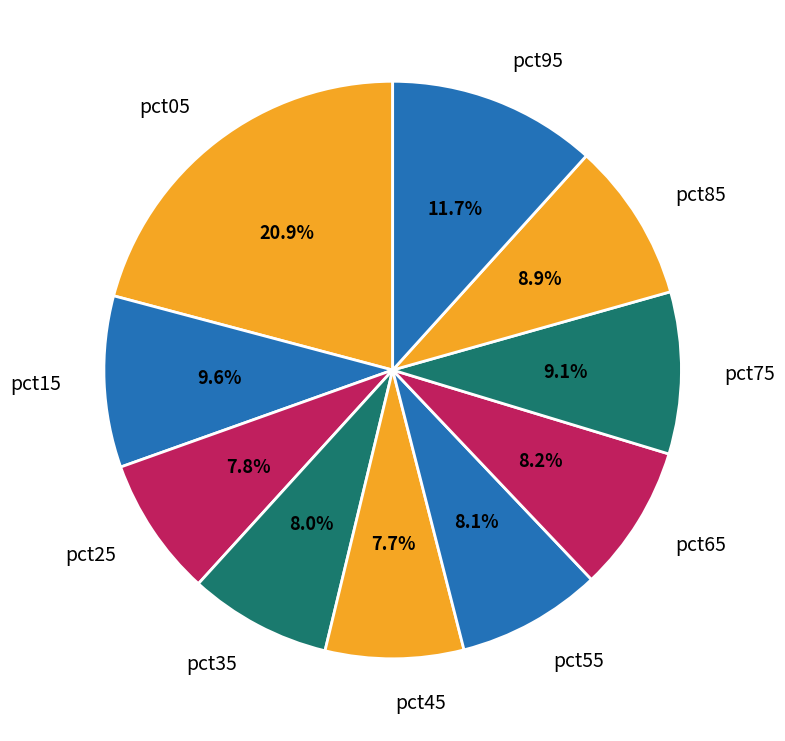

How many segments does this pie chart have?

10